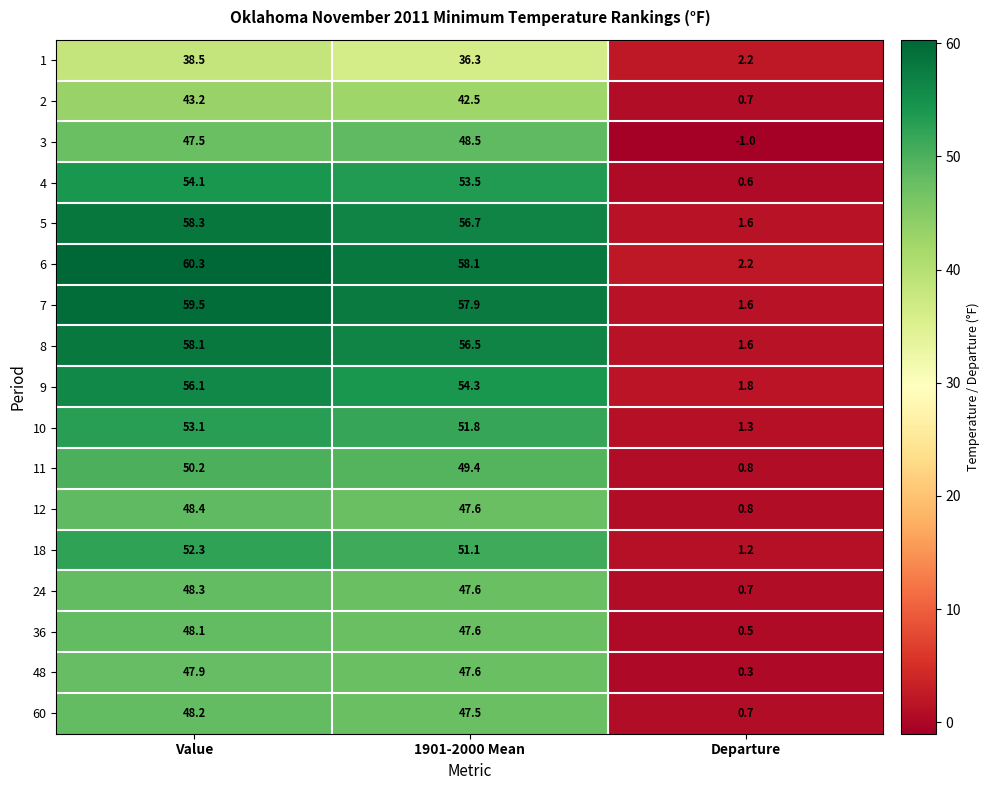

What is the difference between the 24 values at 1901-2000 Mean and Departure?

46.9